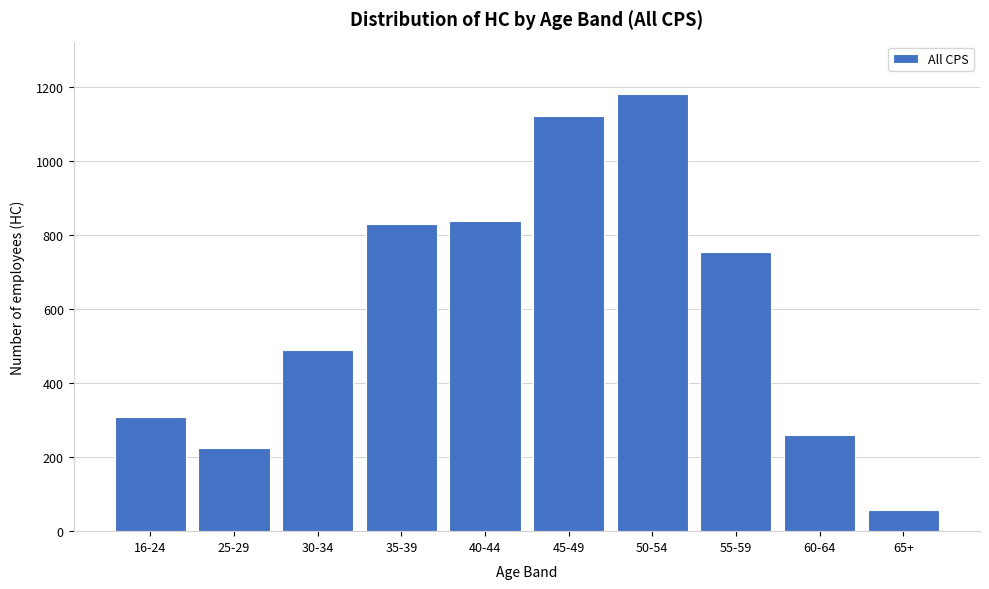

Reading left to right, transcribe all the data shown in this chart.

16-24=308	25-29=224	30-34=490	35-39=830	40-44=840	45-49=1123	50-54=1182	55-59=754	60-64=261	65+=57